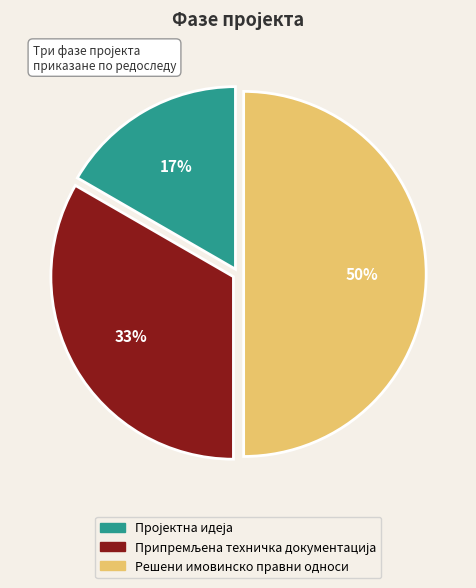

How many slices are in this pie chart?

3